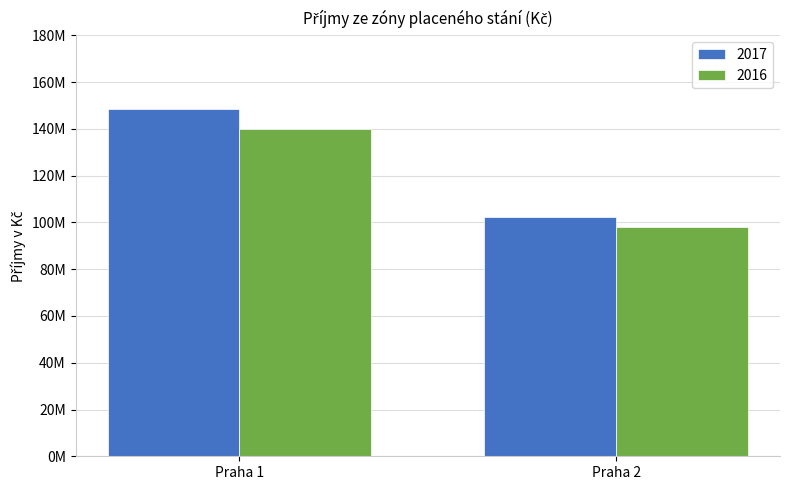

What is the difference between the maximum and minimum values in the 2017 series?

46010480.3